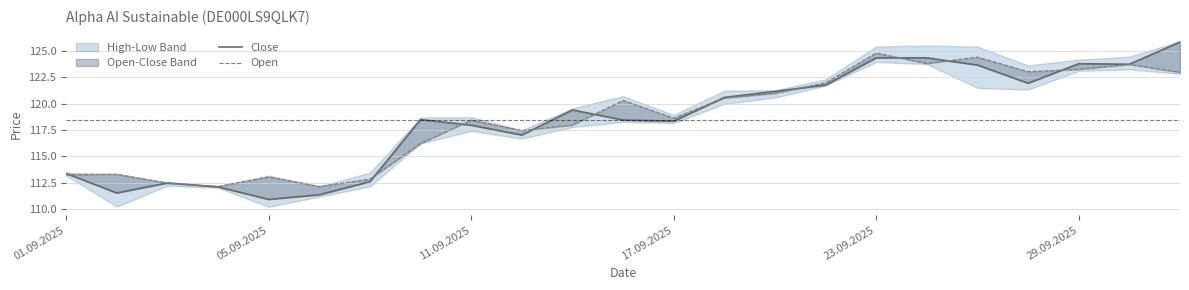

In Close, how many points are higher than both neighbors (excluding endpoints)?

4